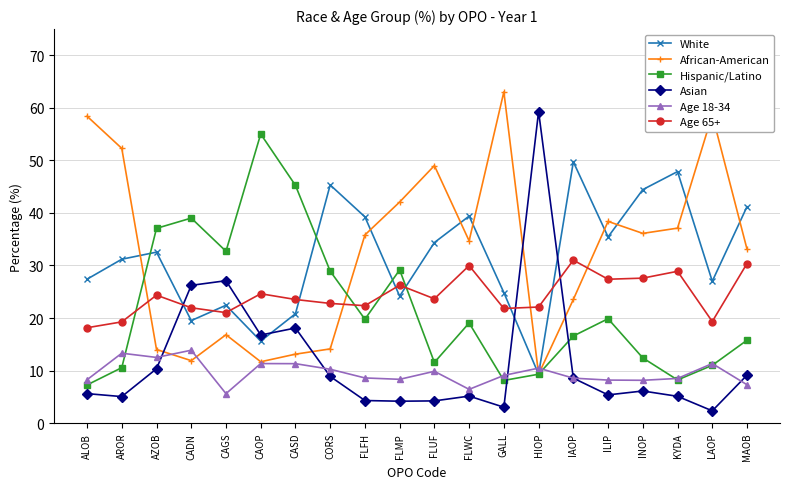

Which series has the widest spread of values?

Asian